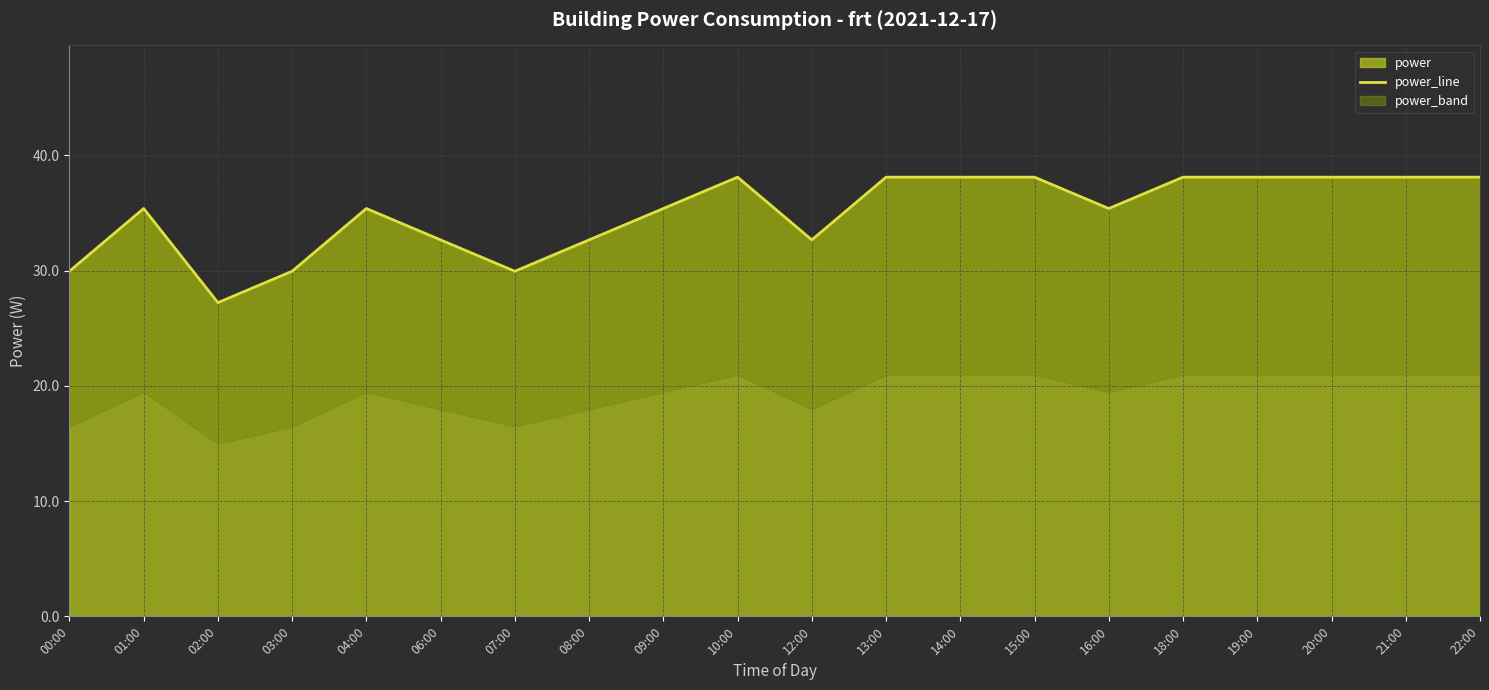

Read the value at 08:00.

32.7